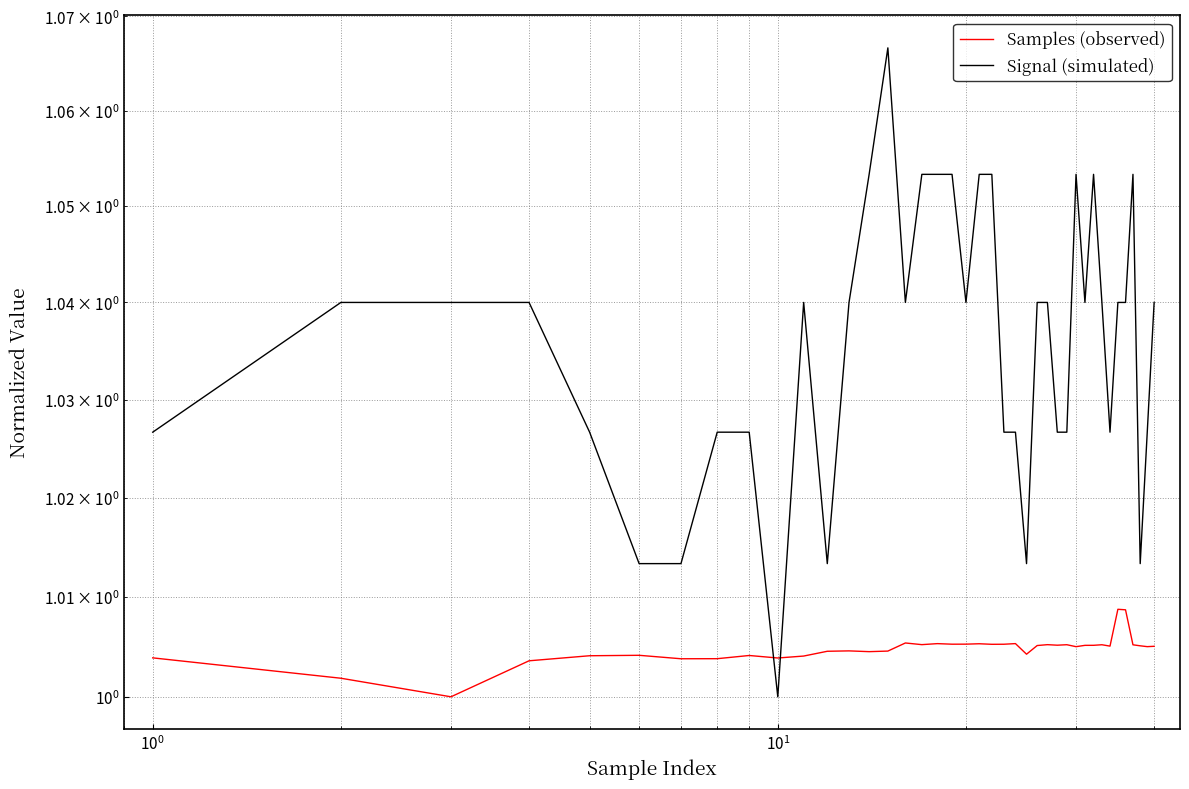

Reading right to left, extract all data points from this chart.

Samples (observed): 1.0	1.0	1.0	1.0	1.0	1.0	1.0	1.0	1.0	1.0	1.0	1.0	1.0	1.0	1.0	1.0	1.0	1.0	1.0	1.0	1.0	1.0	1.0	1.0	1.0	1.0	1.0	1.0	1.0	1.0	1.0	1.0	1.0	1.0	1.0	1.0	1.0	1.0	1.0	1.0
Signal (simulated): 1.0	1.0	1.0	1.1	1.0	1.0	1.0	1.0	1.1	1.0	1.1	1.0	1.0	1.0	1.0	1.0	1.0	1.0	1.1	1.1	1.0	1.1	1.1	1.1	1.0	1.1	1.1	1.0	1.0	1.0	1.0	1.0	1.0	1.0	1.0	1.0	1.0	1.0	1.0	1.0